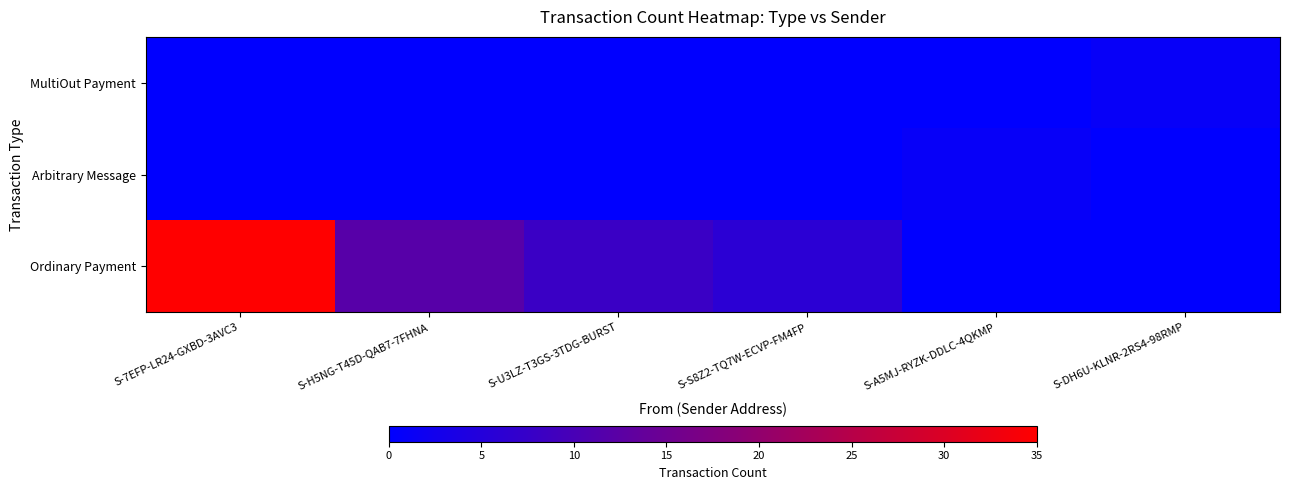

At which category is the sum across all series the highest?

S-7EFP-LR24-GXBD-3AVC3